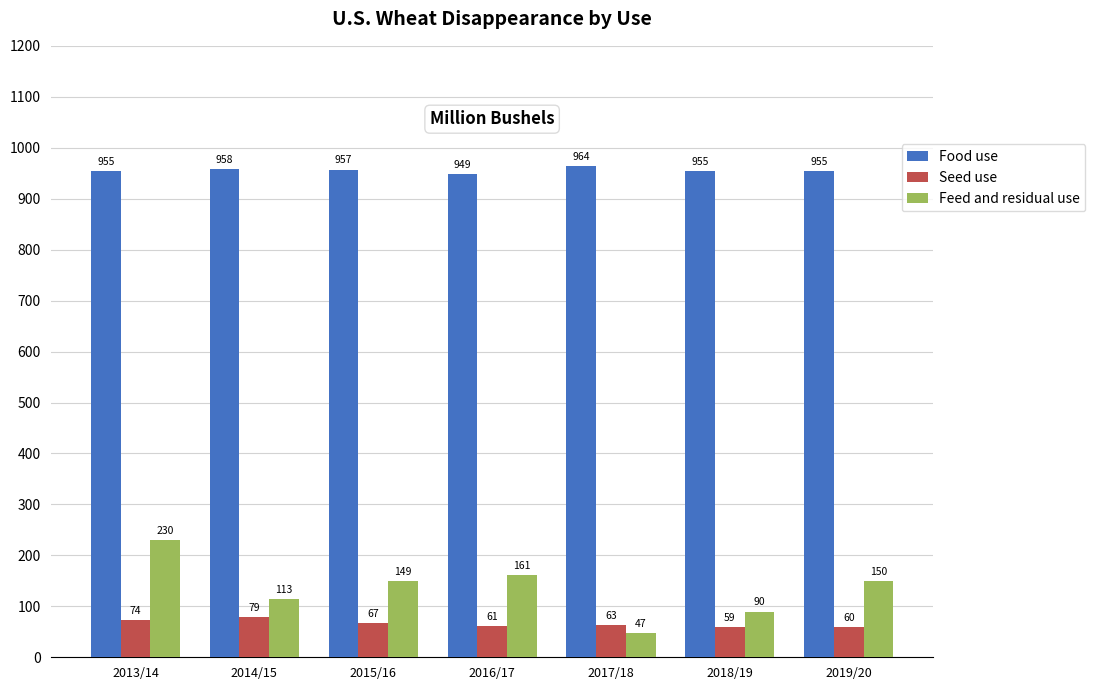

At which category does the chart reach its peak across all series?

2017/18